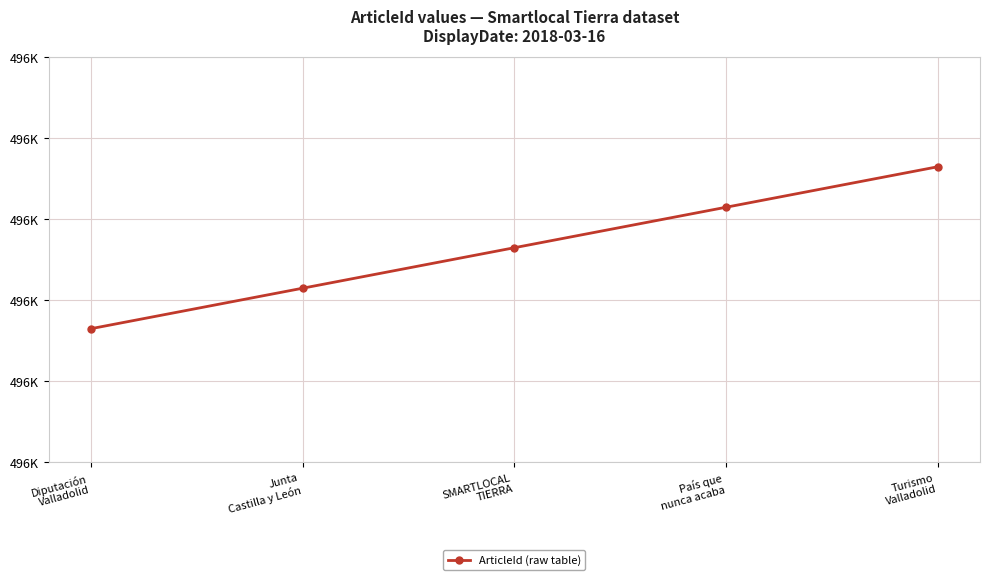

Rank the categories by value from lowest to highest.

Diputación
Valladolid, Junta
Castilla y León, SMARTLOCAL
TIERRA, País que
nunca acaba, Turismo
Valladolid